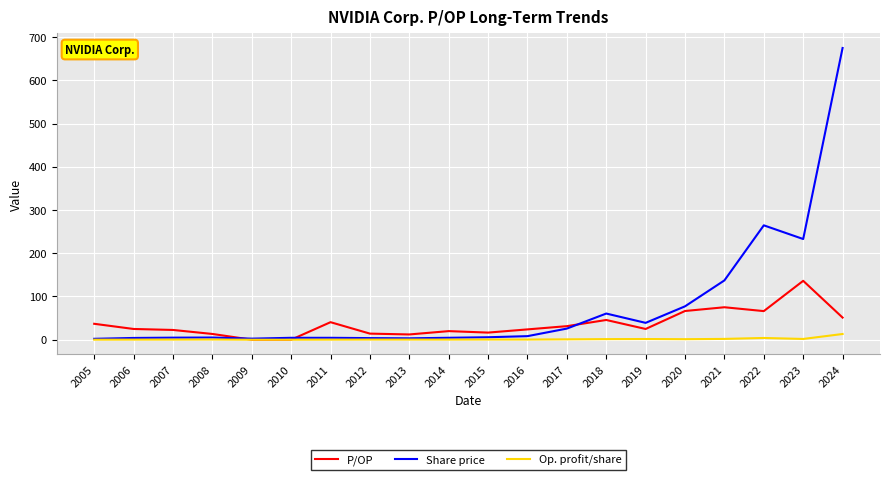

Is this an area chart (filled region under the line)?

No